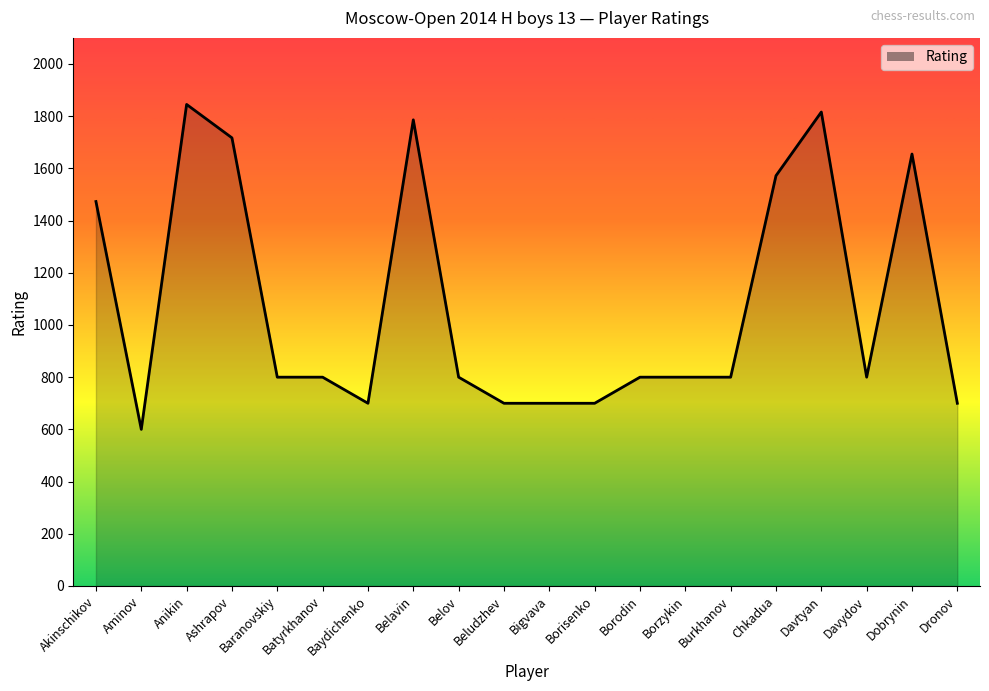

True or false: the data shows 800 at Batyrkhanov.

True